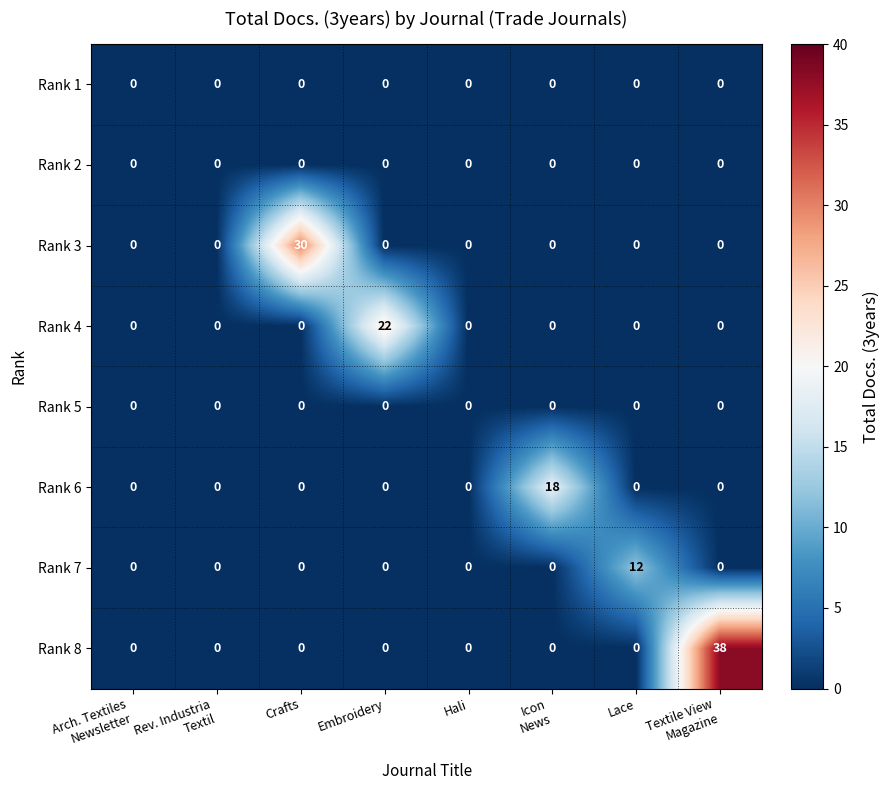

What is the sum of all Rank 3 values?

30